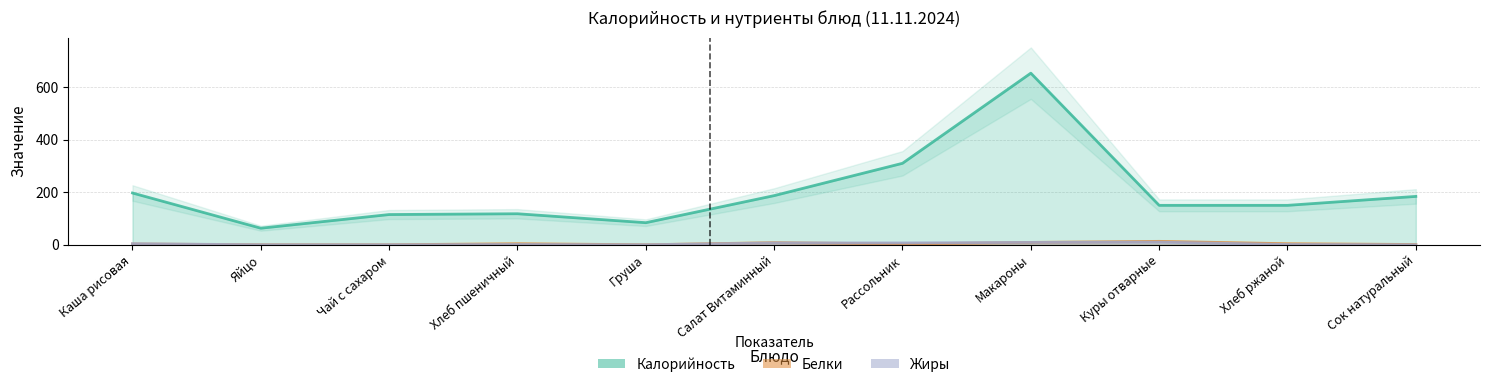

Reading left to right, transcribe all the data shown in this chart.

Калорийность: 197	63	115	118	84	187	310	653	150	150	184
Белки: 3	0	0	4	0	8	3	9	13	4	1
Жиры: 4	0	0	1	0	7	7	9	10	1	0